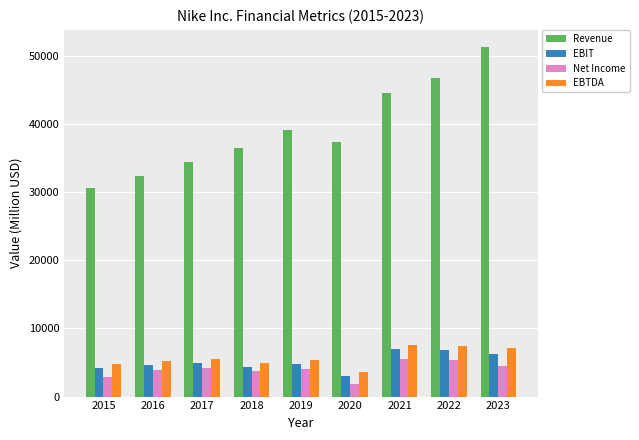

Between 2018 and 2023, which series saw the biggest shift?

Revenue